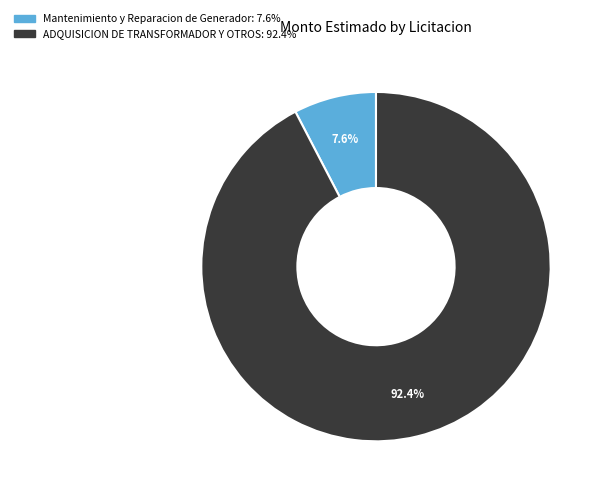

Between Mantenimiento y Reparacion de Generador and ADQUISICION DE TRANSFORMADOR Y OTROS, which is larger?

ADQUISICION DE TRANSFORMADOR Y OTROS